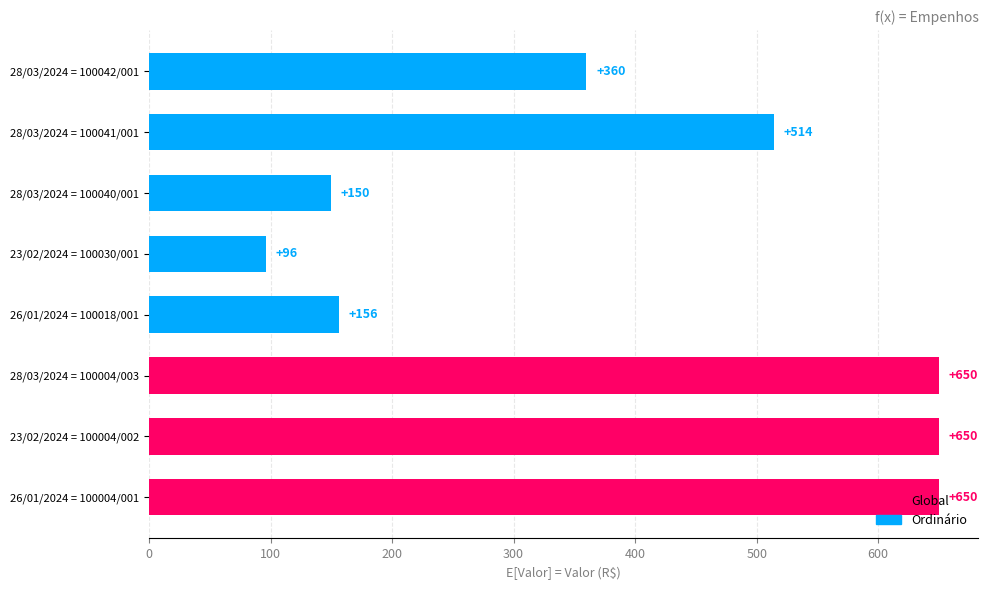

How many data points does each series have?

8